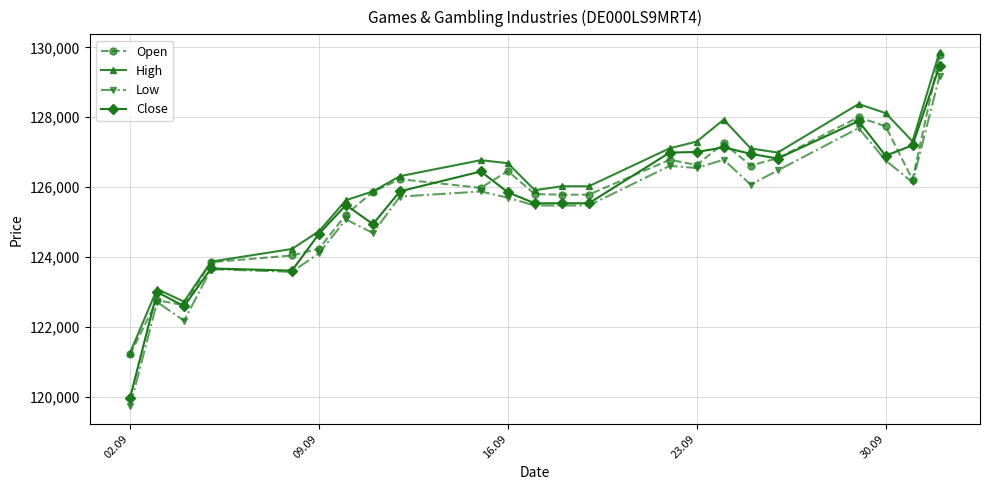

Which series has the widest spread of values?

Close